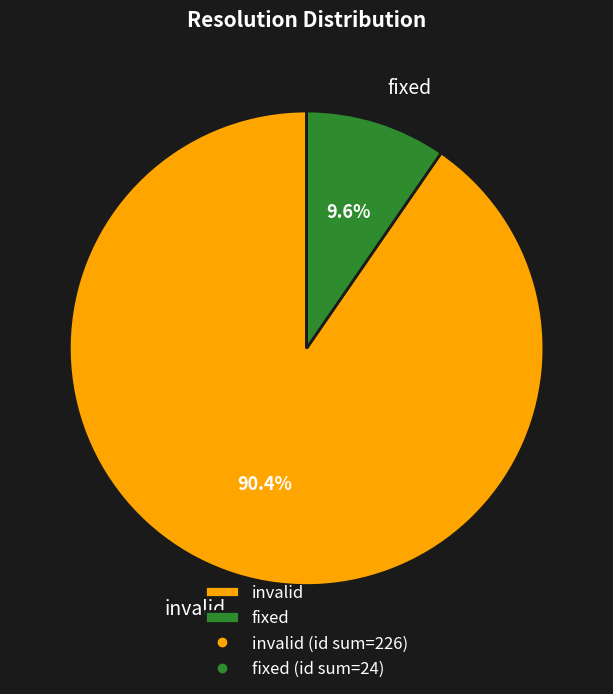

To the nearest percent, what portion does fixed represent?

10%